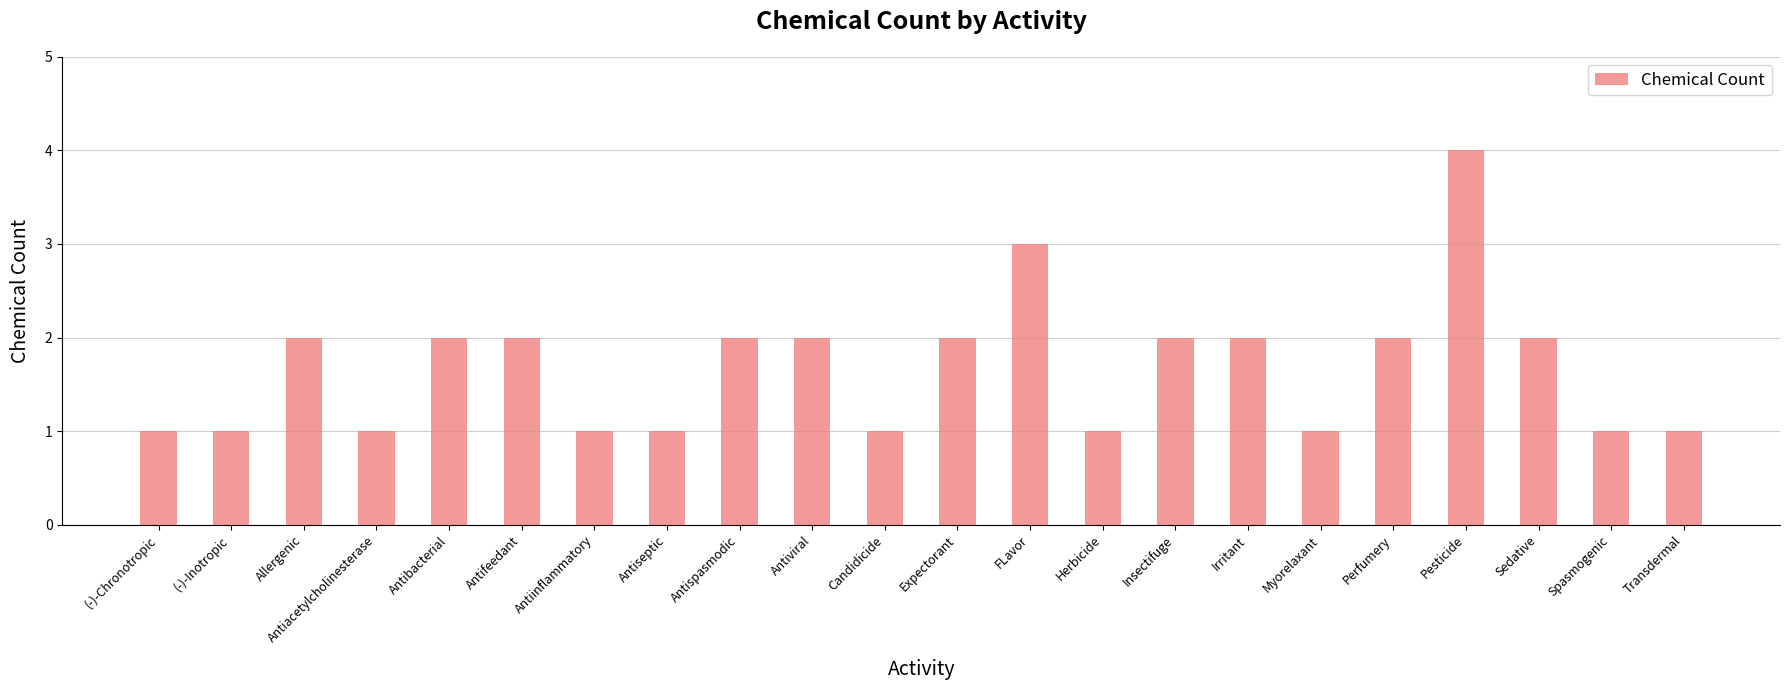

Are the bars grouped side by side (vs. stacked)?

No